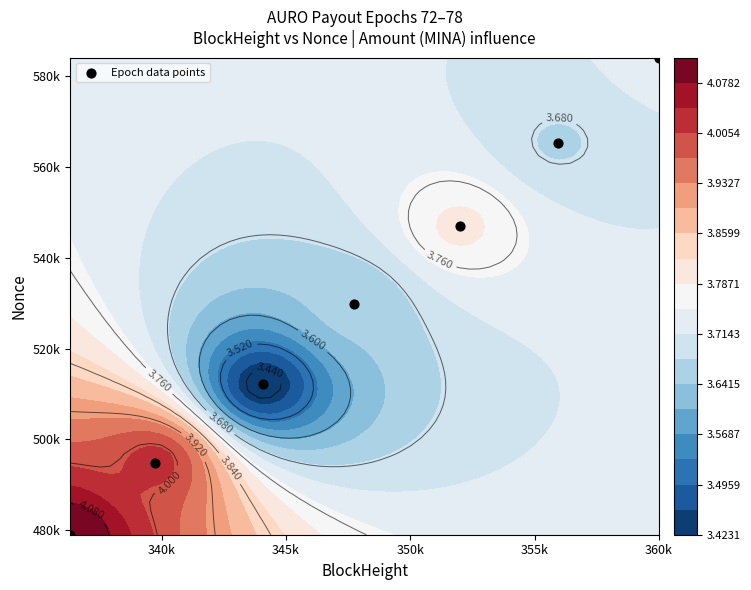

What is the sum of all Epoch_73 values?

834626.0